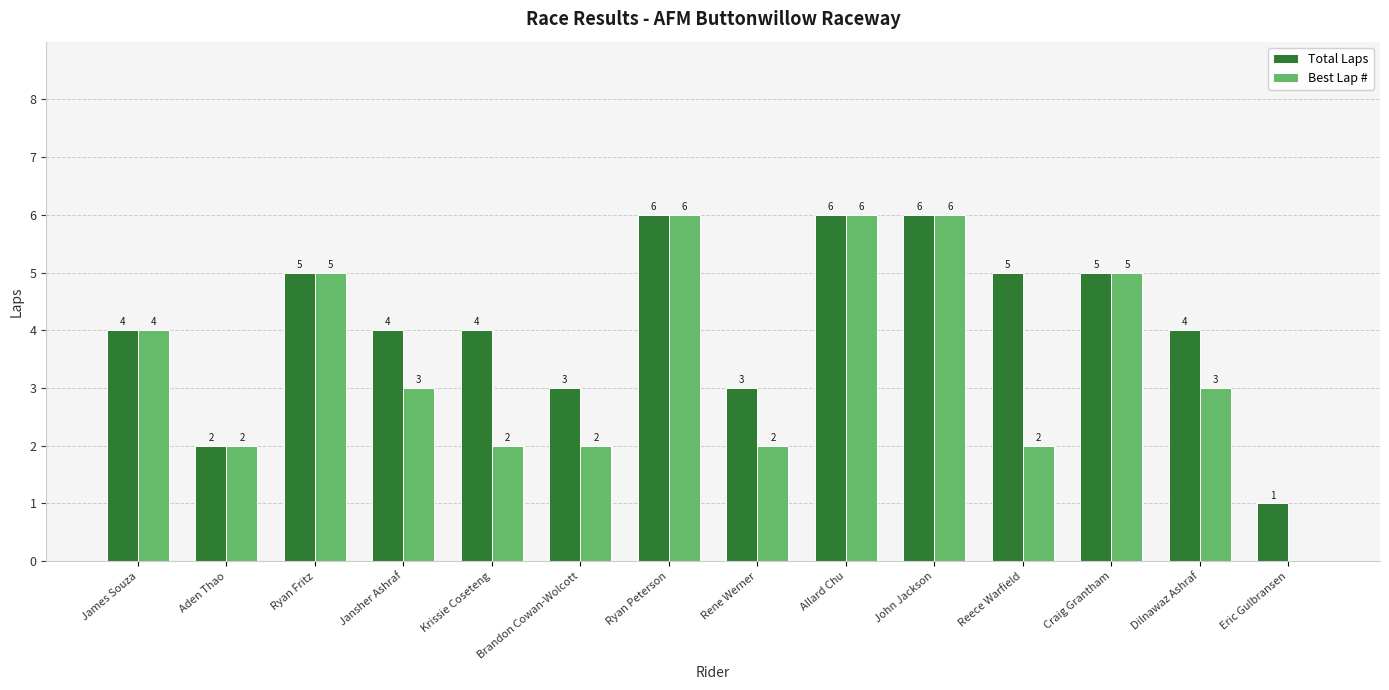

What is the maximum value shown in the chart?

6